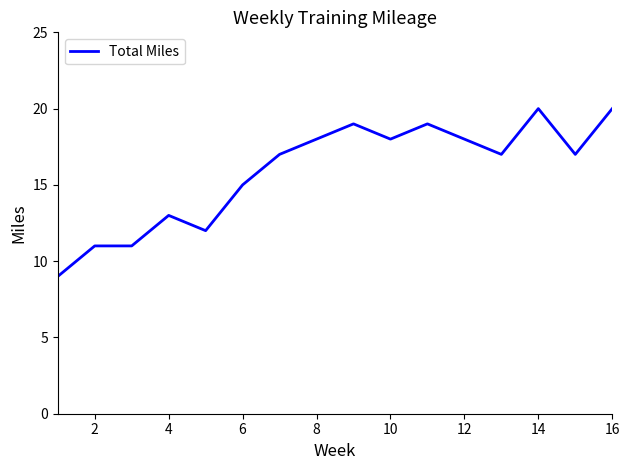

What is the greatest value displayed?

20